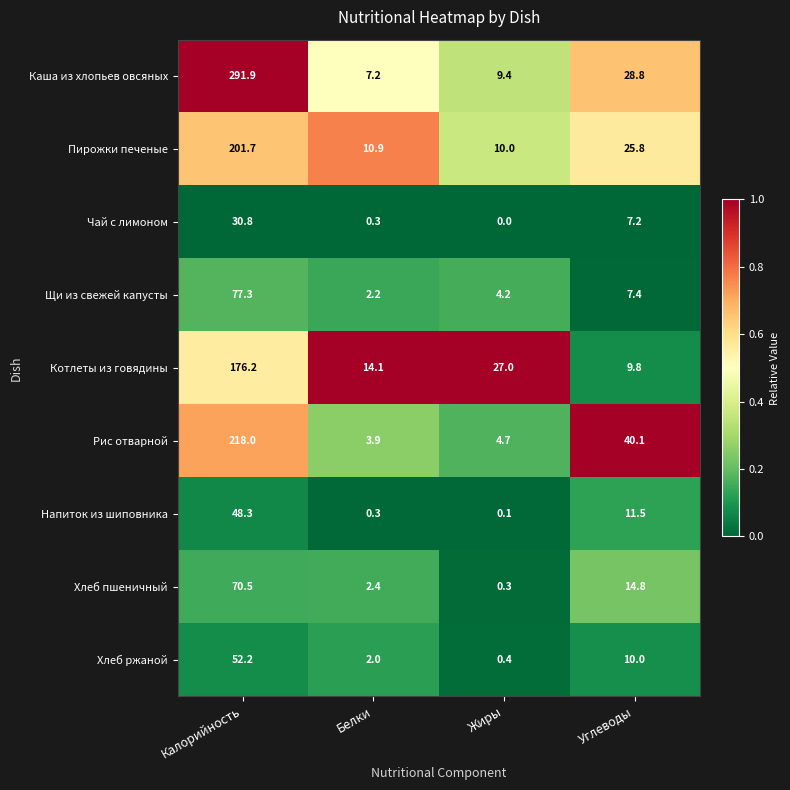

At which label does Рис отварной first exceed 40?

Калорийность